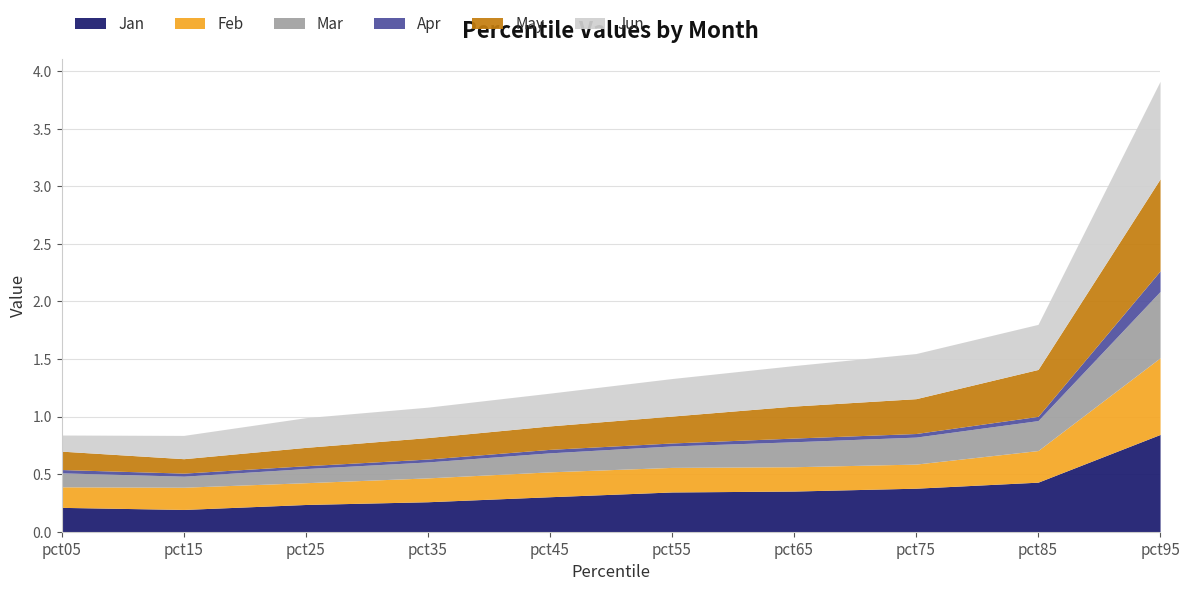

At which category does Apr reach its first local peak?

pct45